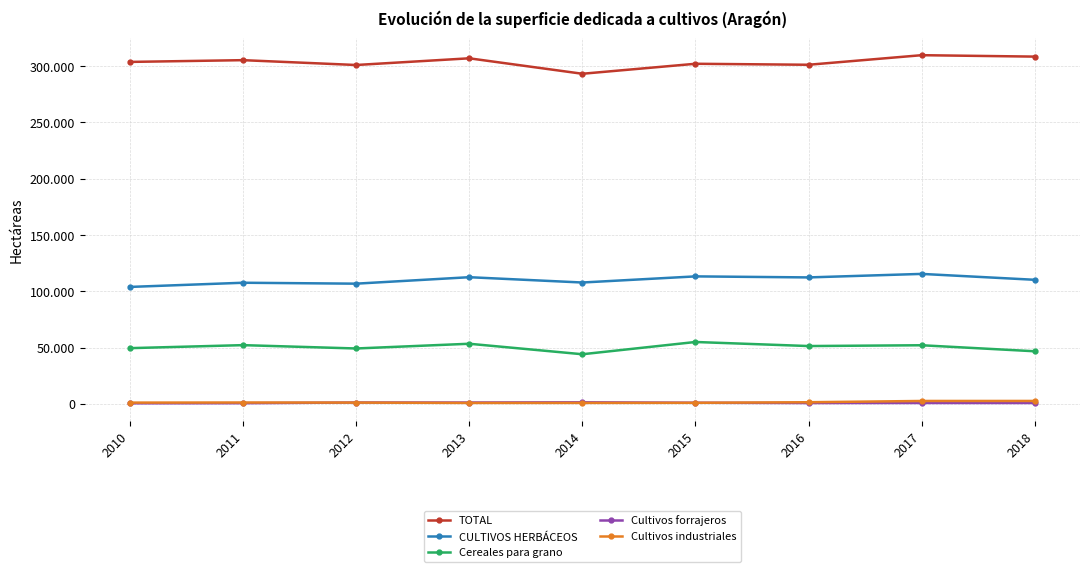

What are all the series names shown in the legend?

TOTAL, CULTIVOS HERBÁCEOS, Cereales para grano, Cultivos forrajeros, Cultivos industriales